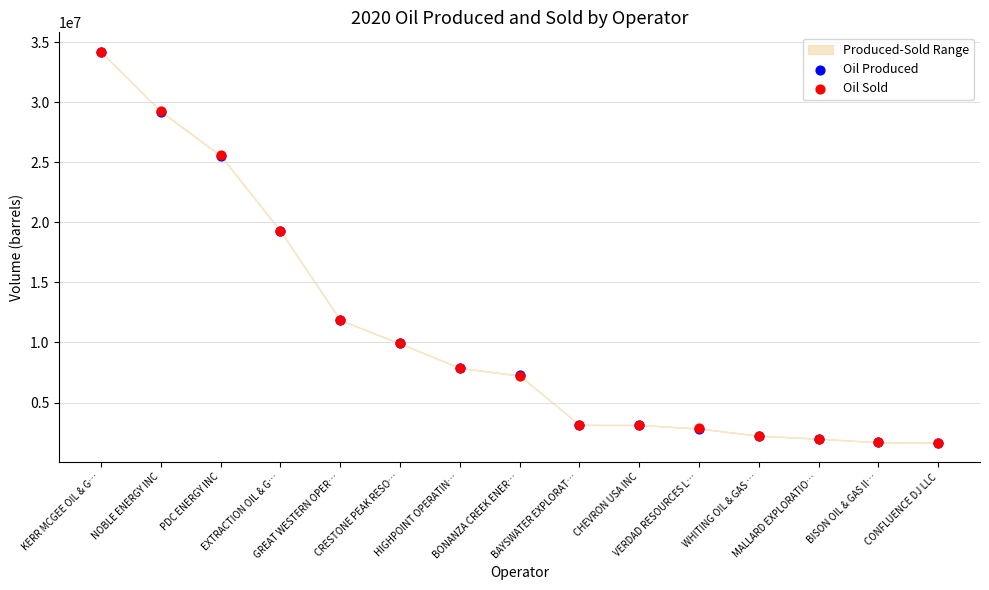

What are all the series names shown in the legend?

Oil Produced, Oil Sold